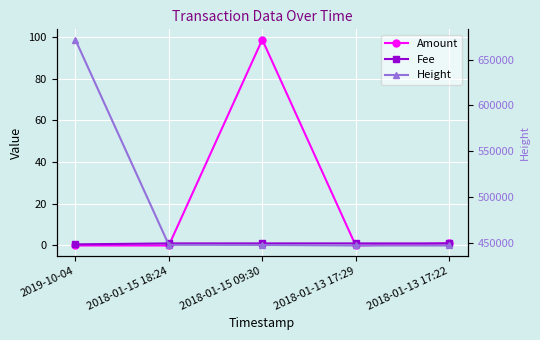

How many data points does each series have?

5